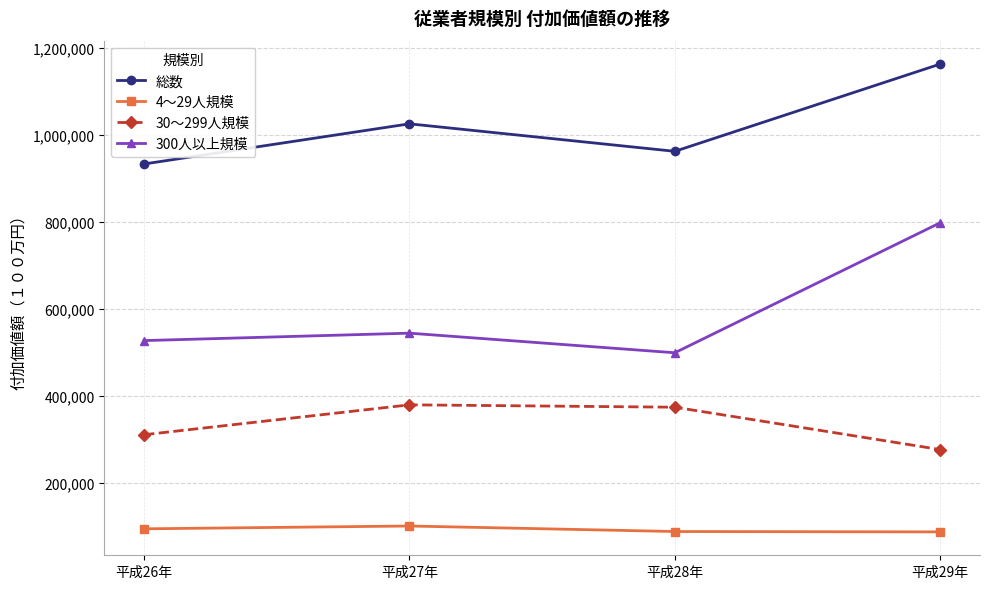

What is the average value of the 300人以上規模 series?

591950